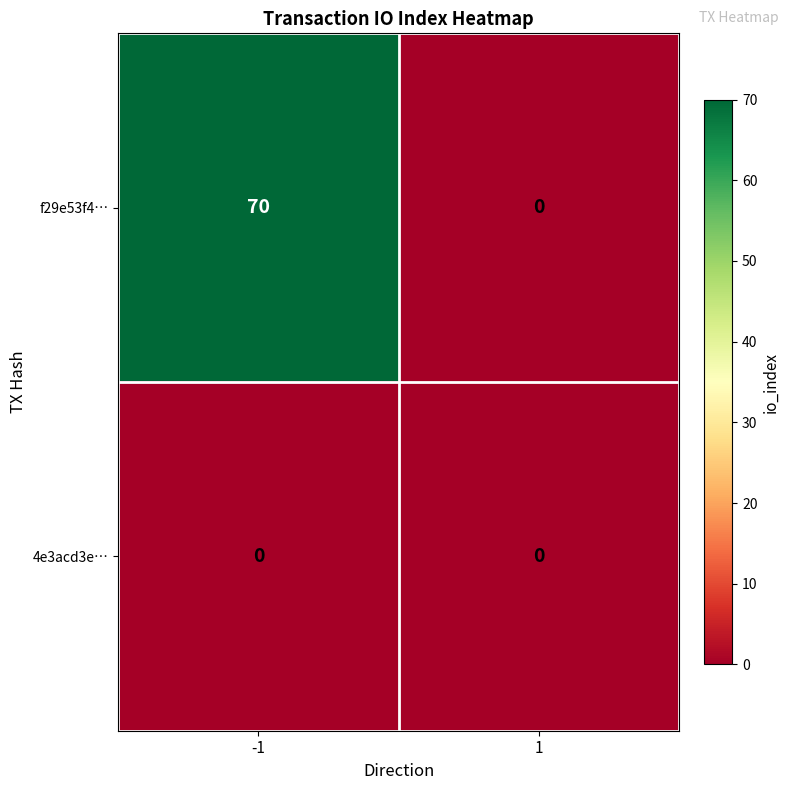

What is the greatest value displayed?

70